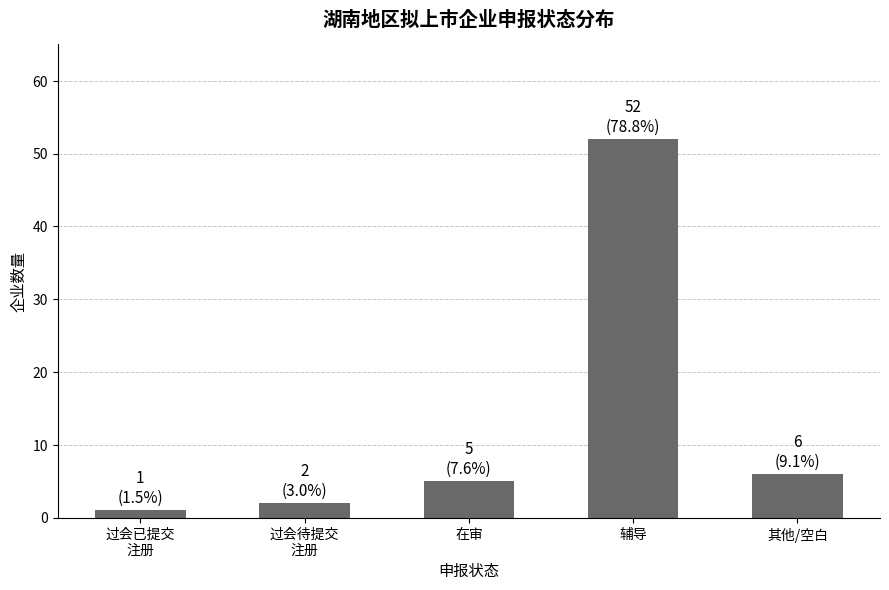

What is the smallest value displayed?

1